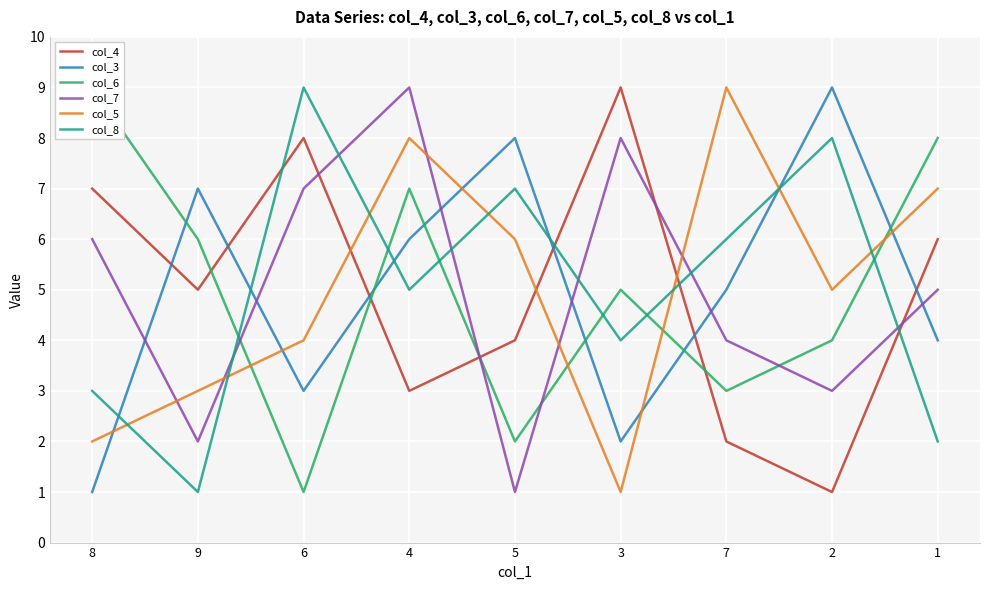

At how many categories does at least one series exceed 3?

9